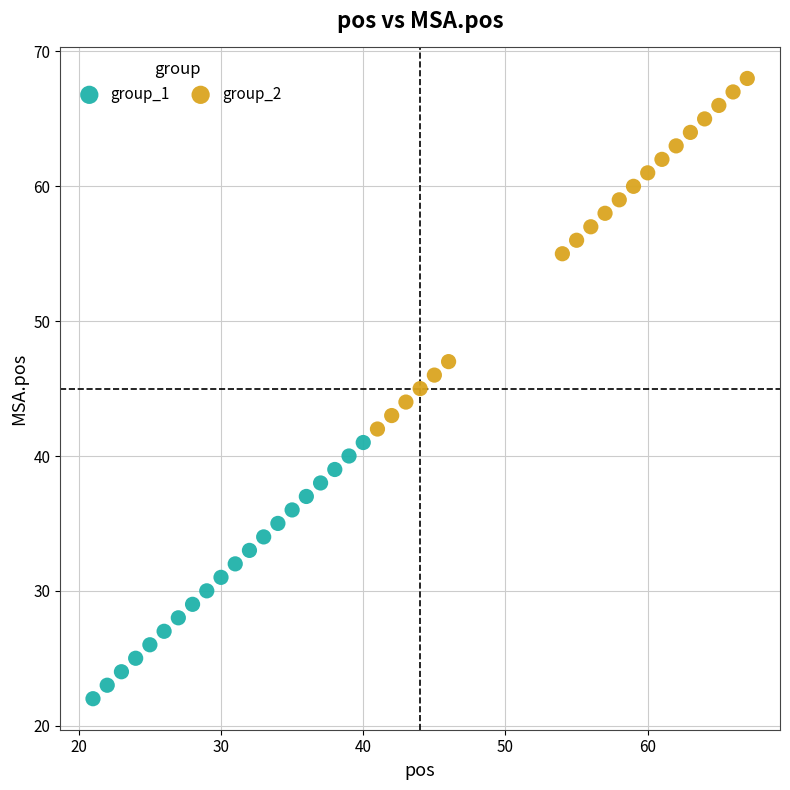

What are all the series names shown in the legend?

group_1, group_2